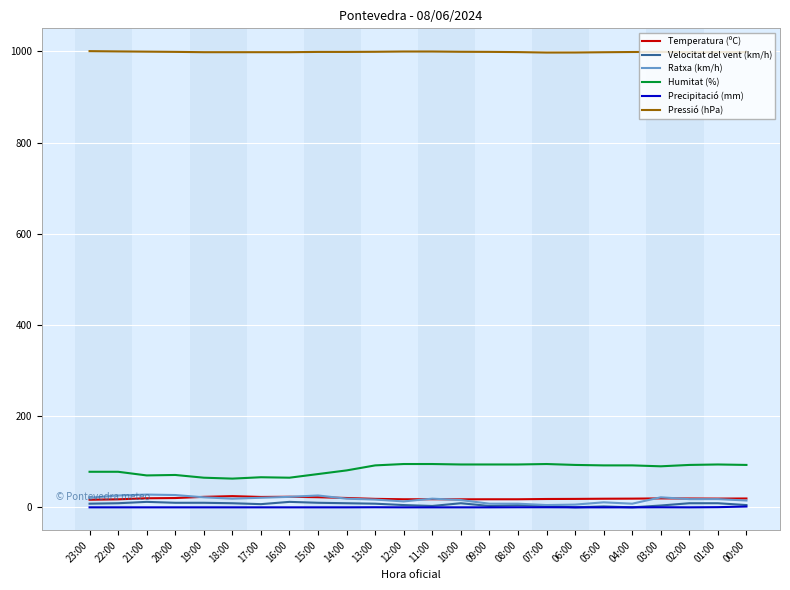

What are all the series names shown in the legend?

Temperatura (ºC), Velocitat del vent (km/h), Ratxa (km/h), Humitat (%), Precipitació (mm), Pressió (hPa)